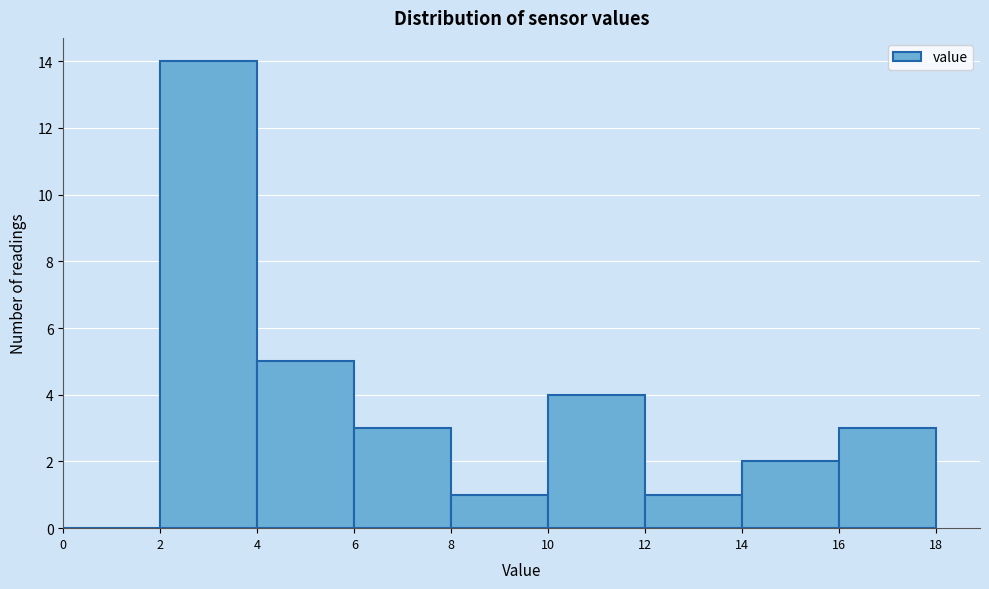

Which range on the x-axis has the tallest bar?

2 to 4